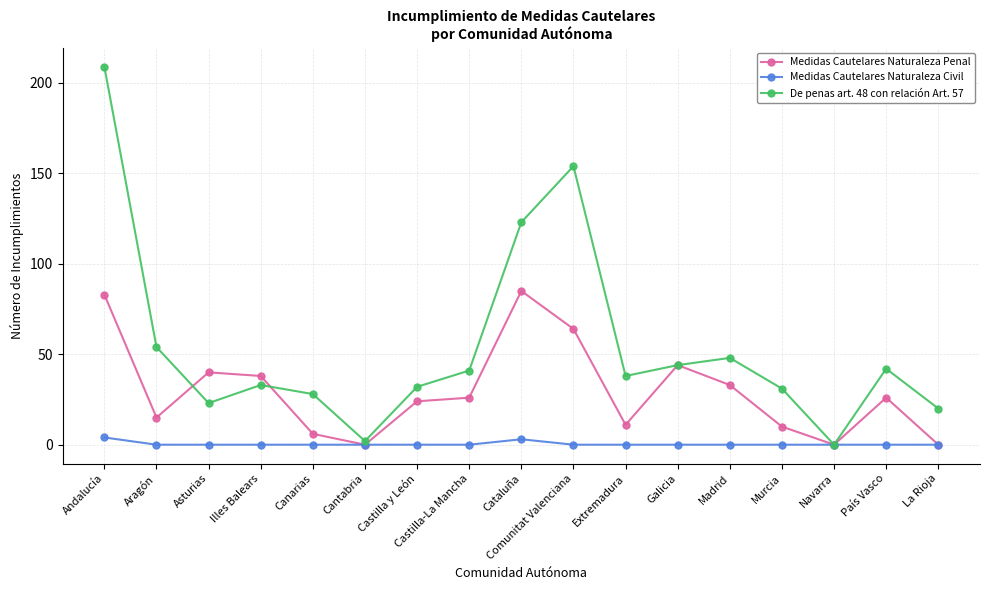

Reading left to right, extract all data points from this chart.

Medidas Cautelares Naturaleza Penal: Andalucía=83	Aragón=15	Asturias=40	Illes Balears=38	Canarias=6	Cantabria=0	Castilla y León=24	Castilla-La Mancha=26	Cataluña=85	Comunitat Valenciana=64	Extremadura=11	Galicia=44	Madrid=33	Murcia=10	Navarra=0	País Vasco=26	La Rioja=0
Medidas Cautelares Naturaleza Civil: Andalucía=4	Aragón=0	Asturias=0	Illes Balears=0	Canarias=0	Cantabria=0	Castilla y León=0	Castilla-La Mancha=0	Cataluña=3	Comunitat Valenciana=0	Extremadura=0	Galicia=0	Madrid=0	Murcia=0	Navarra=0	País Vasco=0	La Rioja=0
De penas art. 48 con relación Art. 57: Andalucía=209	Aragón=54	Asturias=23	Illes Balears=33	Canarias=28	Cantabria=2	Castilla y León=32	Castilla-La Mancha=41	Cataluña=123	Comunitat Valenciana=154	Extremadura=38	Galicia=44	Madrid=48	Murcia=31	Navarra=0	País Vasco=42	La Rioja=20